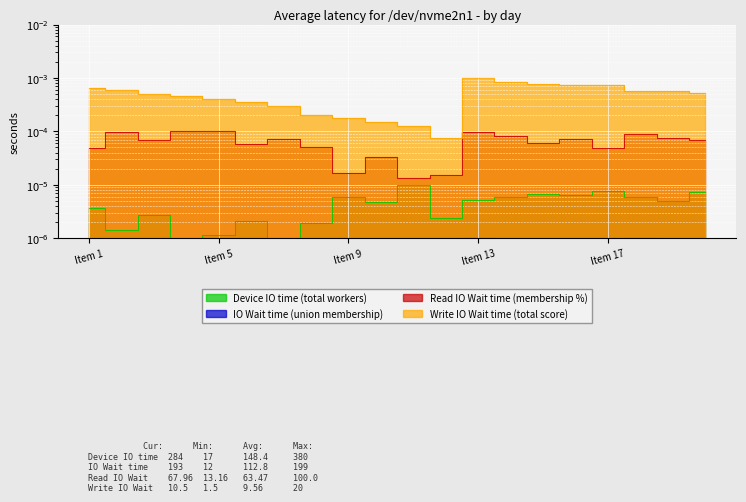

At which category does IO Wait time (union membership) reach its first local valley?

2